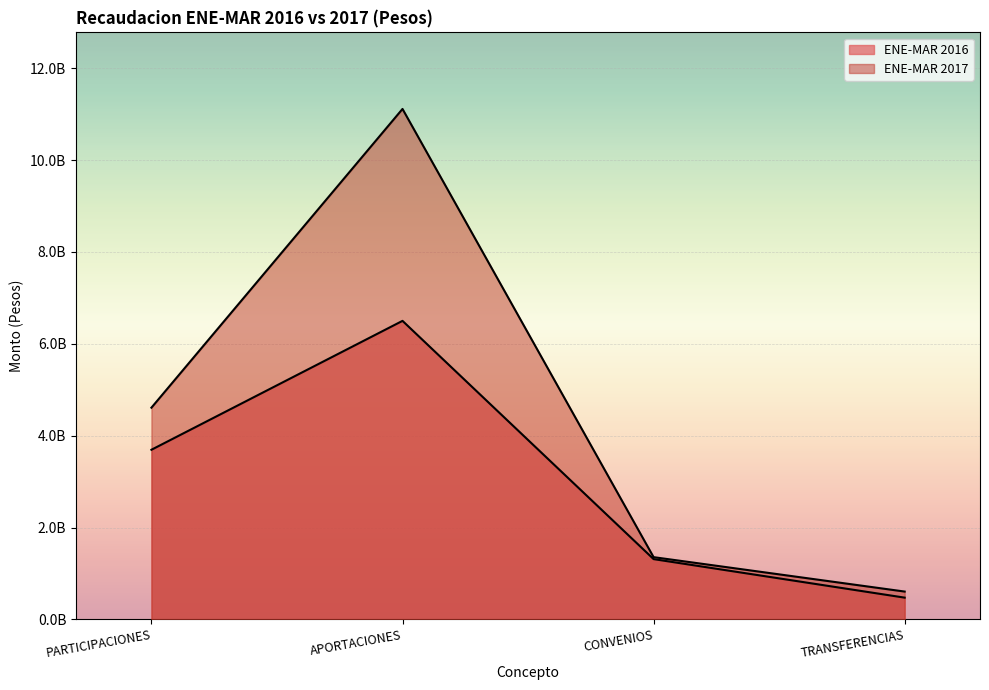

At which category does ENE-MAR 2016 reach its first local peak?

APORTACIONES